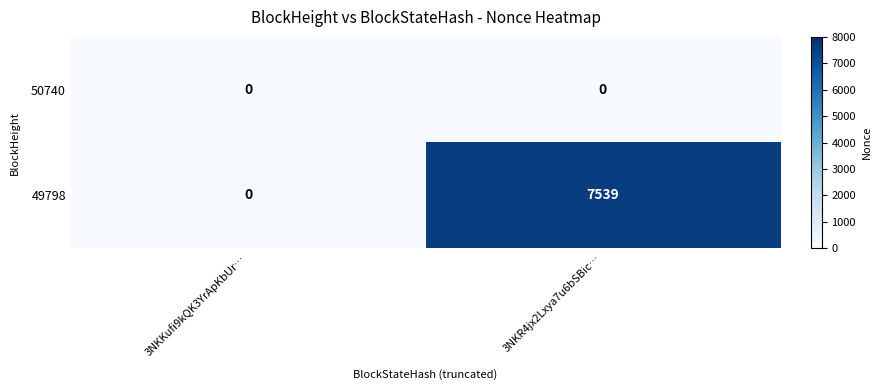

Rank the series by their average value, from lowest to highest.

50740, 49798